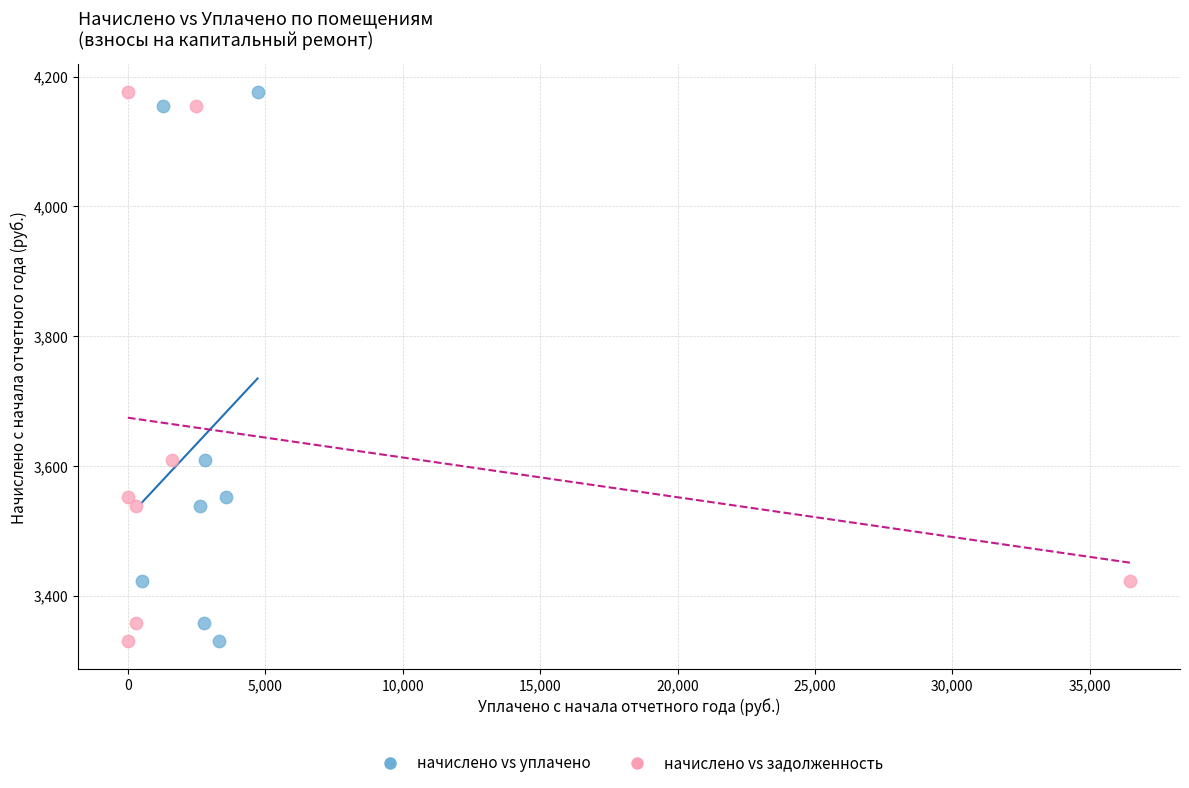

What are all the series names shown in the legend?

начислено vs уплачено, начислено vs задолженность